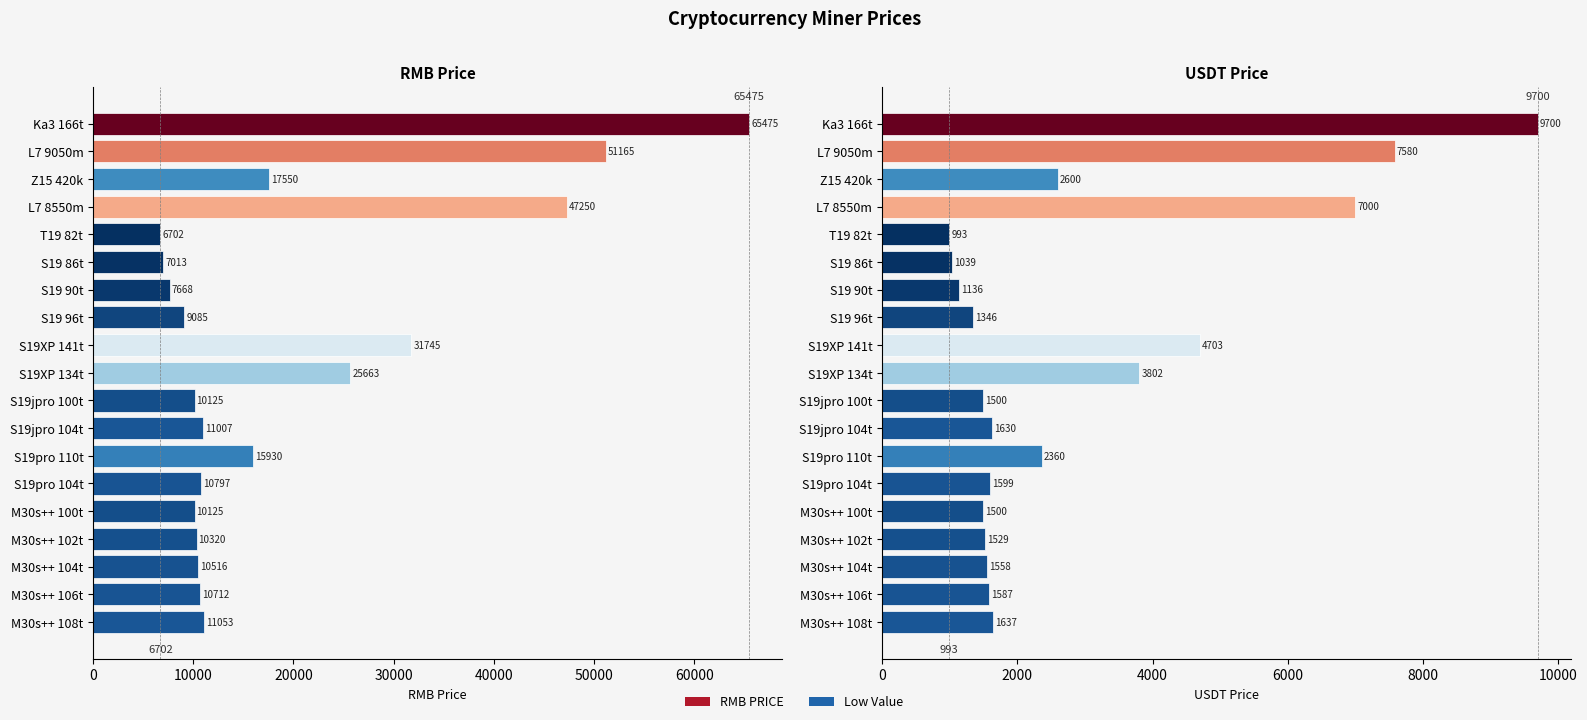

Does the chart contain stacked bars?

No